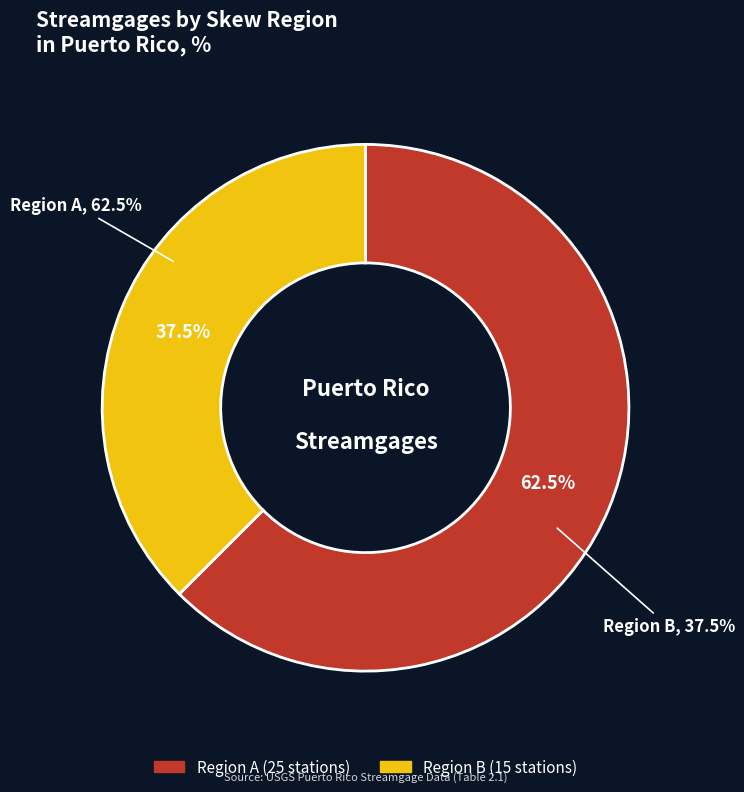

What is the total percentage of Region A and Region B?

100.0%